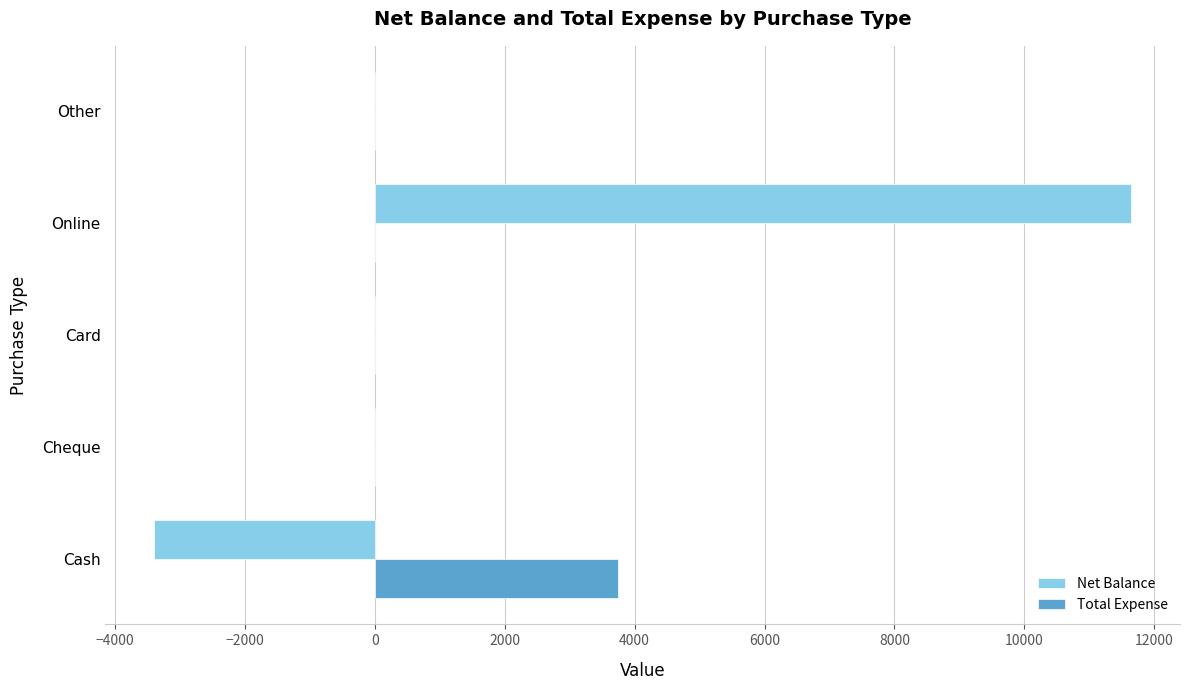

What is the maximum value shown in the chart?

11643